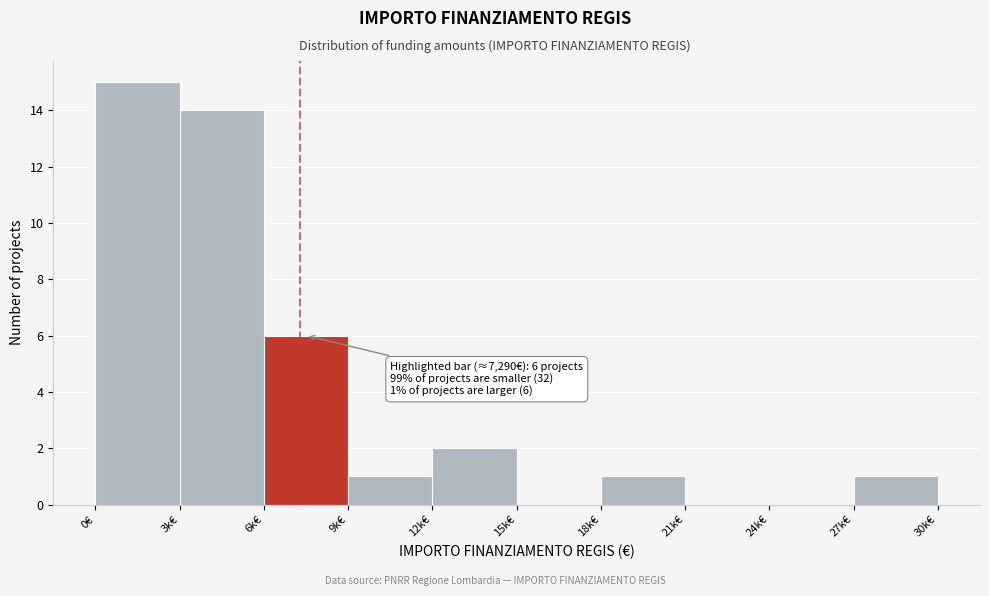

Reading left to right, what are all the values shown in this chart?

0€=15	3k€=14	6k€=6	9k€=1	12k€=2	15k€=0	18k€=1	21k€=0	24k€=0	27k€=1